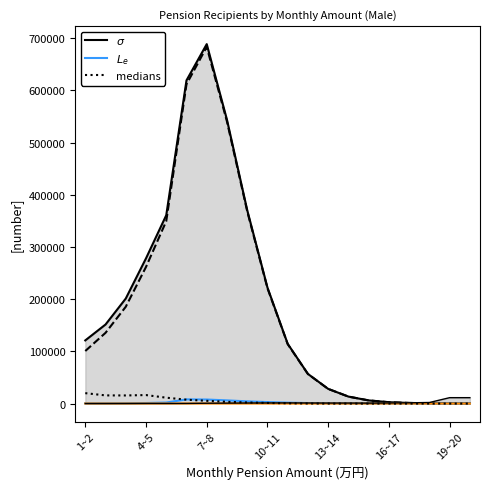

What are all the series names shown in the legend?

$\sigma$, $L_e$, medians